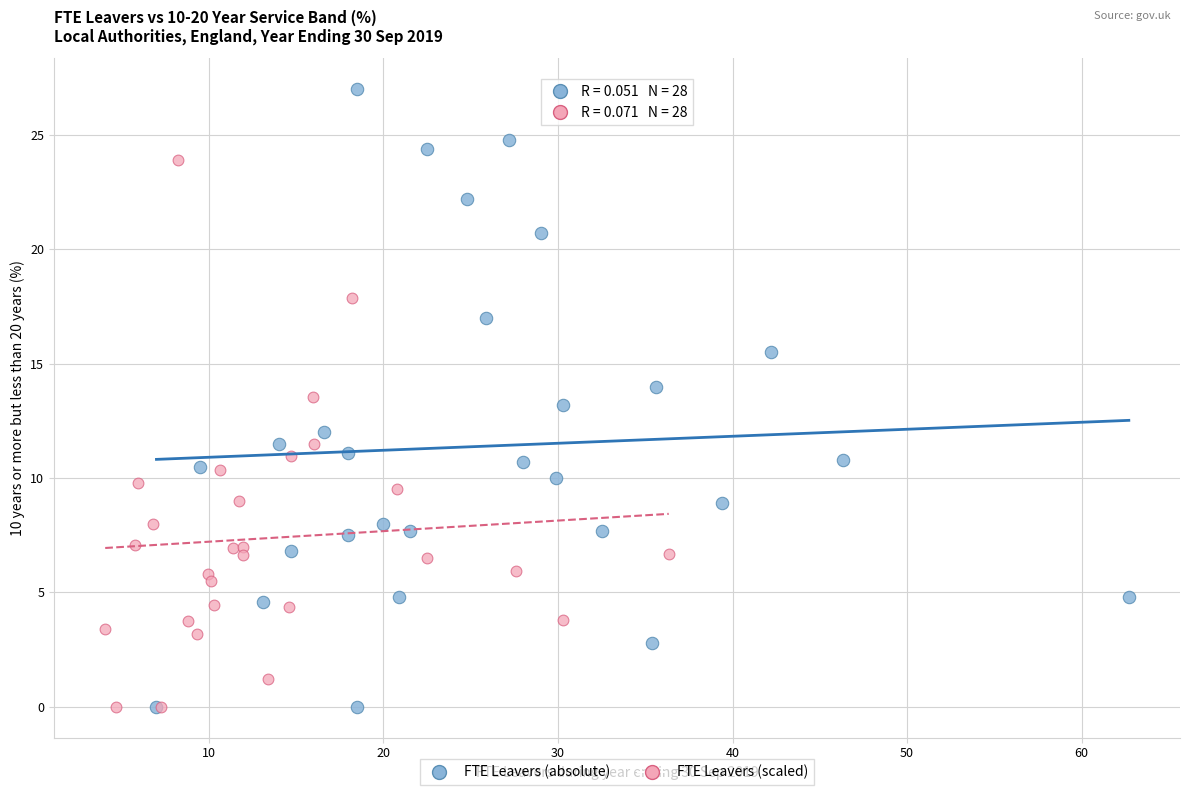

Which series reaches the maximum Y coordinate?

FTE Leavers (absolute)